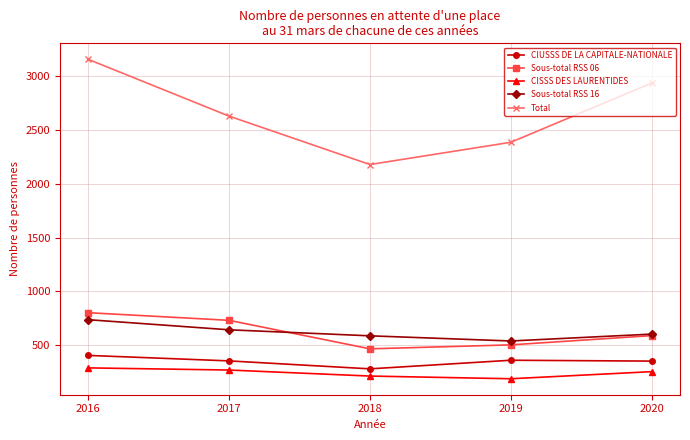

Which series has the widest spread of values?

Total